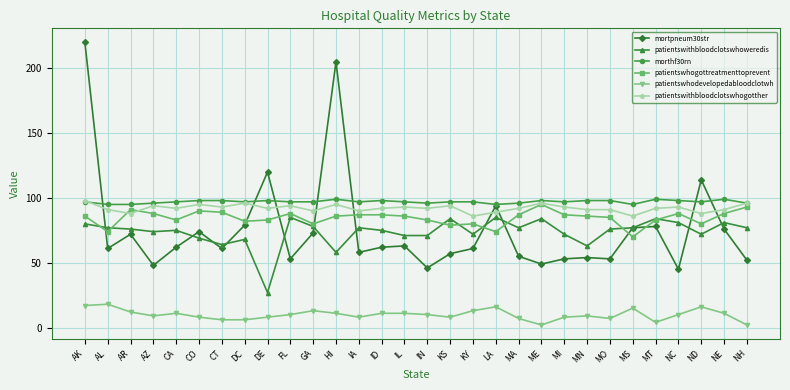

What are all the series names shown in the legend?

mortpneum30str, patientswithbloodclotswhoweredis, morthf30rn, patientswhogottreatmenttoprevent, patientswhodevelopedabloodclotwh, patientswithbloodclotswhogotther